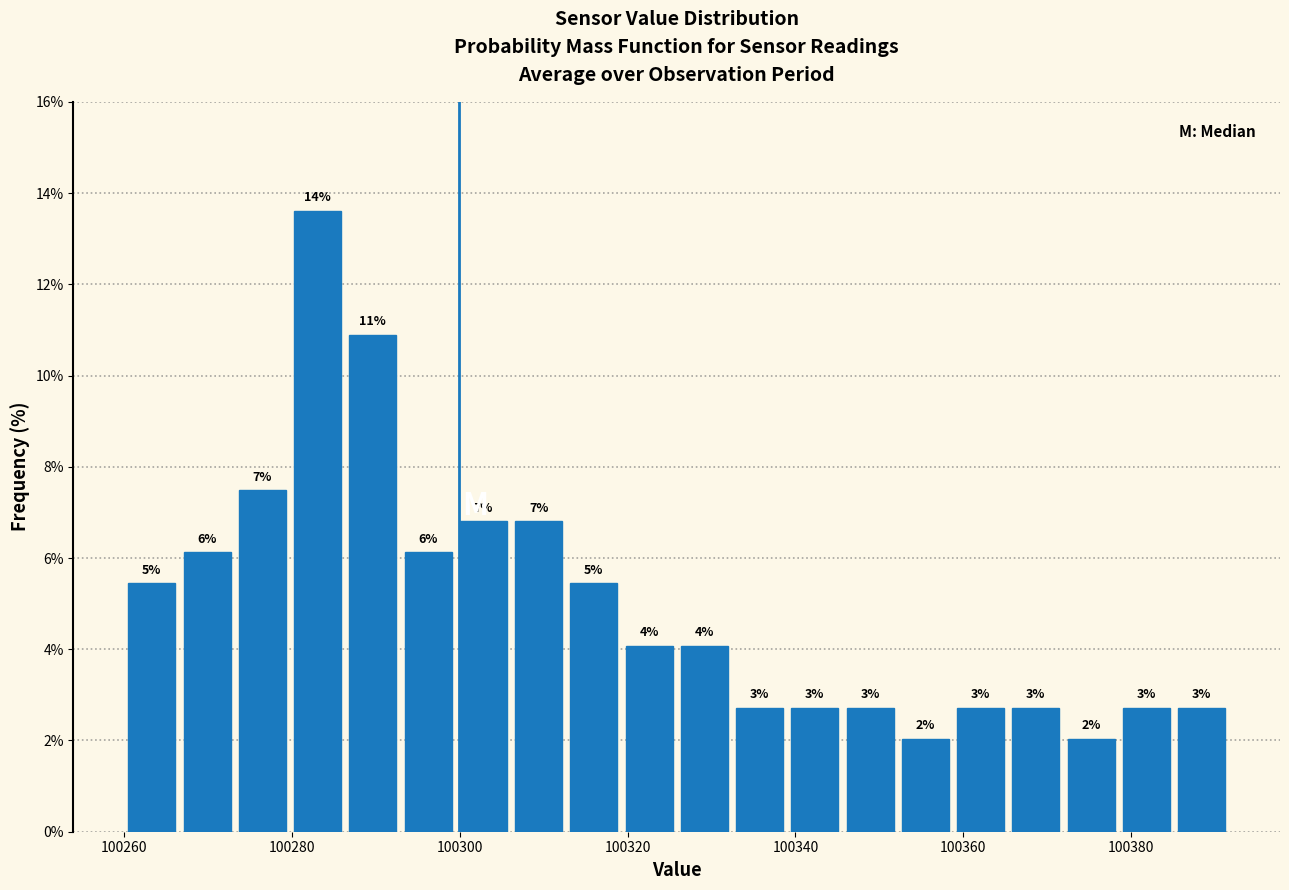

Read against the x-axis, roughly where is the centre of the tallest bar?

100284